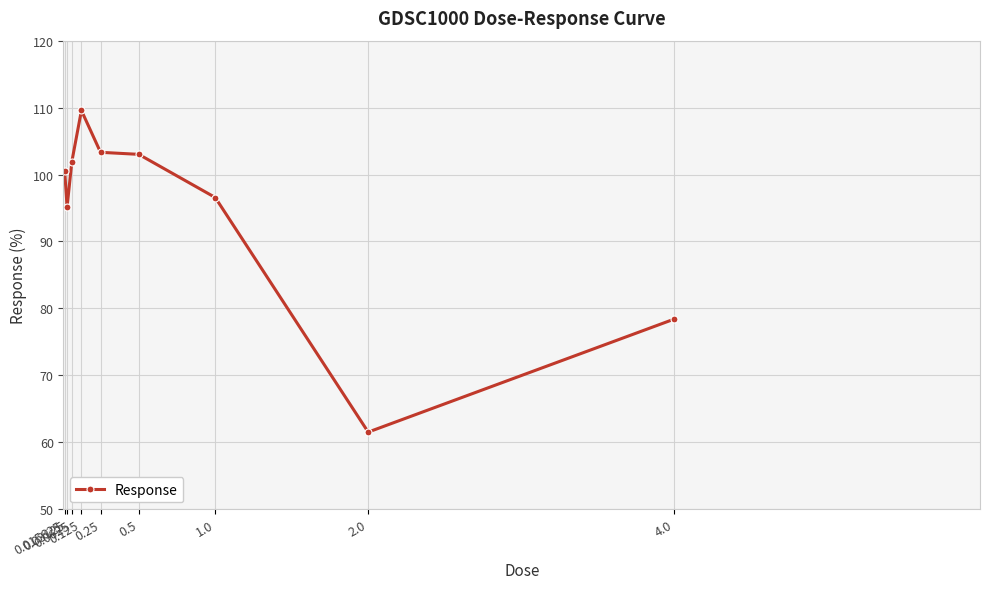

What is the label of the 5th point from the left?

0.25